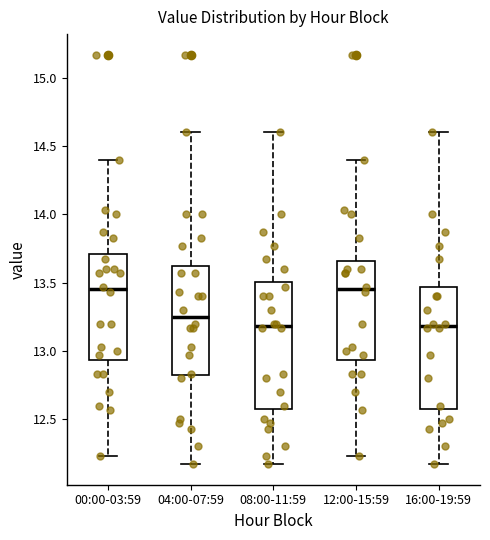

Reading left to right, transcribe this box plot: for each box, give where its median line is, the range the box spans, and where its two whiskers end, as read against the y-axis. The values are not printed on the chart, so give them approximately, as read against the axis.

00:00-03:59: median 13.45, box 12.95 to 13.70, whiskers 12.25 to 14.40
04:00-07:59: median 13.25, box 12.80 to 13.60, whiskers 12.15 to 14.60
08:00-11:59: median 13.20, box 12.60 to 13.50, whiskers 12.15 to 14.60
12:00-15:59: median 13.45, box 12.95 to 13.65, whiskers 12.25 to 14.40
16:00-19:59: median 13.20, box 12.60 to 13.45, whiskers 12.15 to 14.60